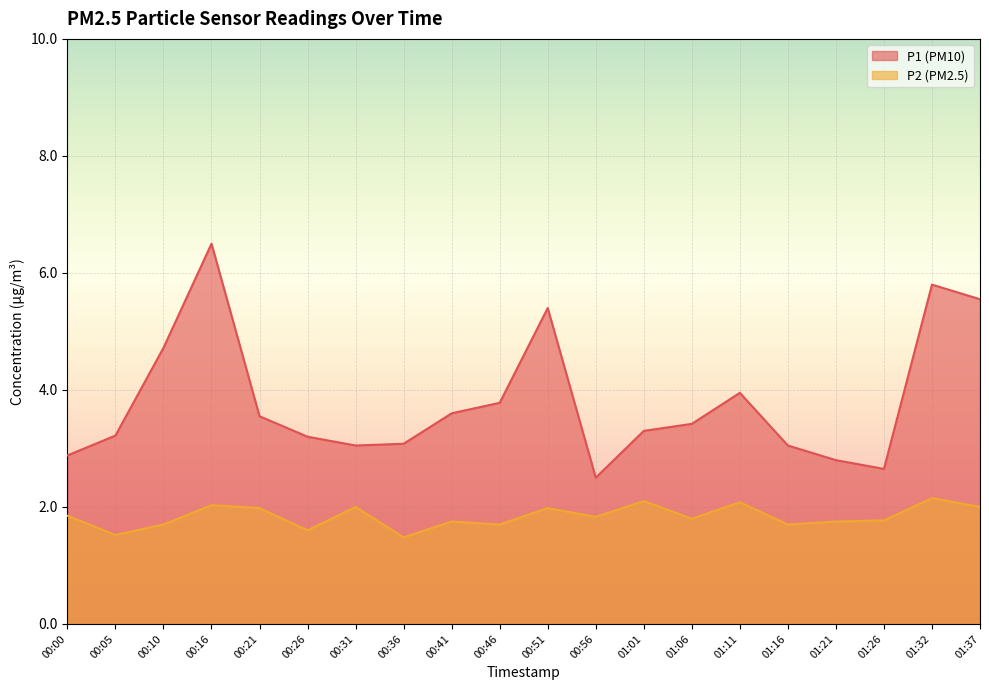

What are all the series names shown in the legend?

P1, P2